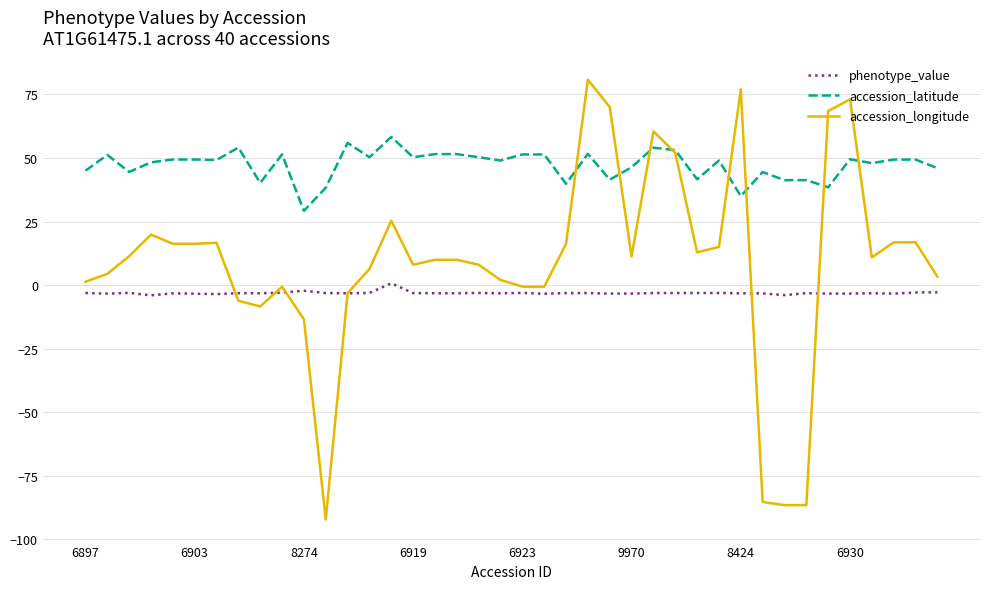

True or false: phenotype_value and accession_latitude intersect in this chart.

False